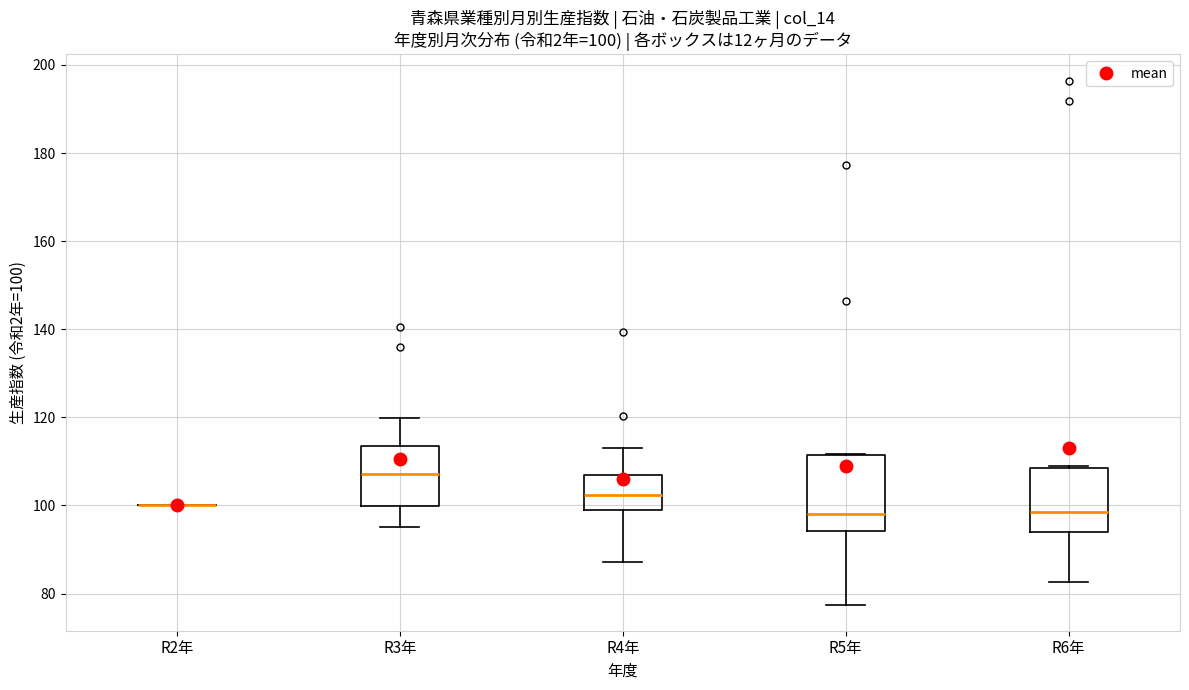

Comparing the boxes themselves (not the whiskers), which one is the tallest?

R5年